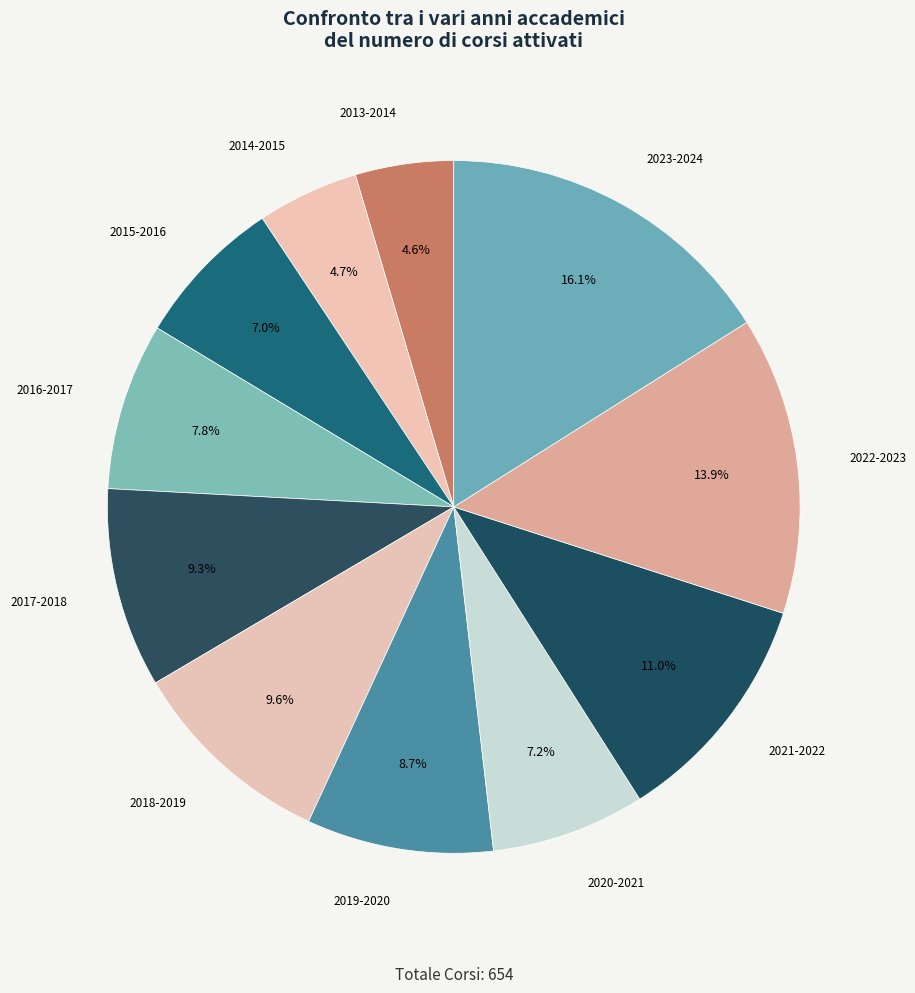

How many slices are in this pie chart?

11